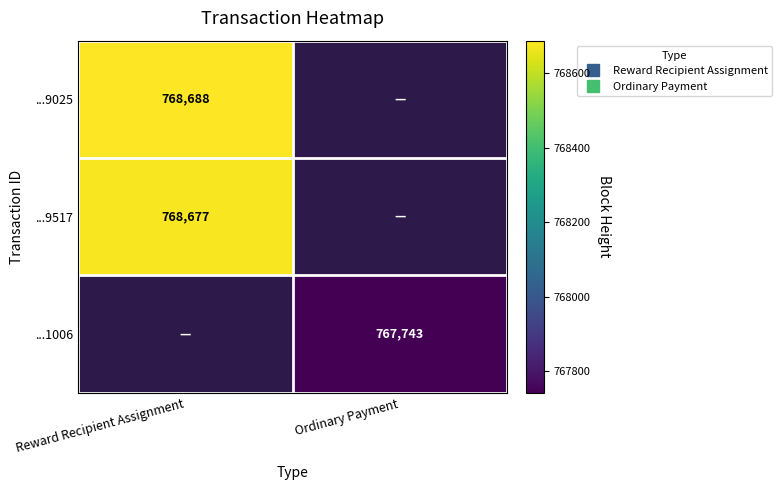

Where is ...9025 nearest to the value 768688?

Reward Recipient Assignment